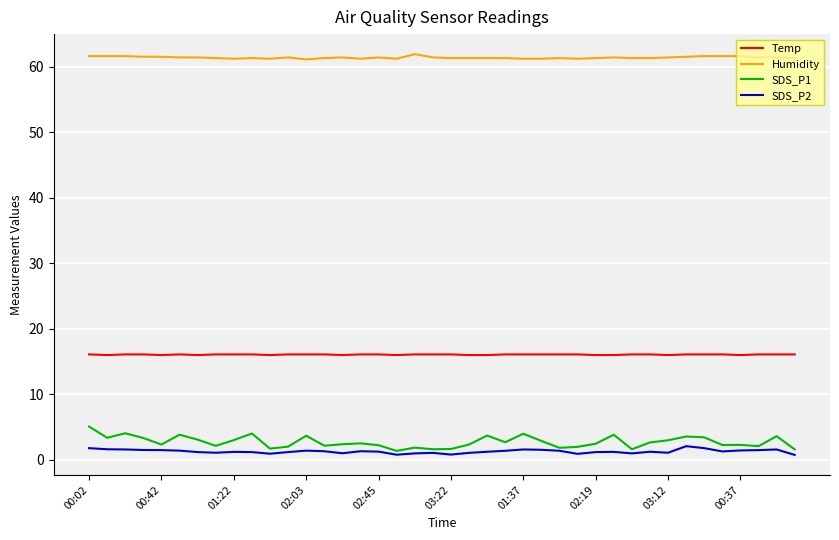

At how many categories does at least one series exceed 28?

40